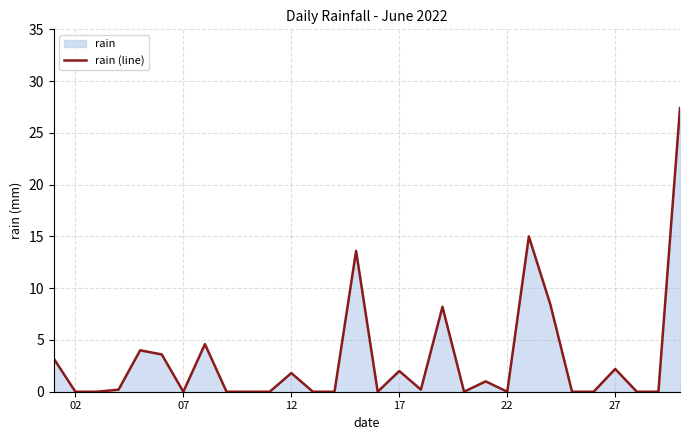

What is the difference between the maximum and minimum values?

27.4